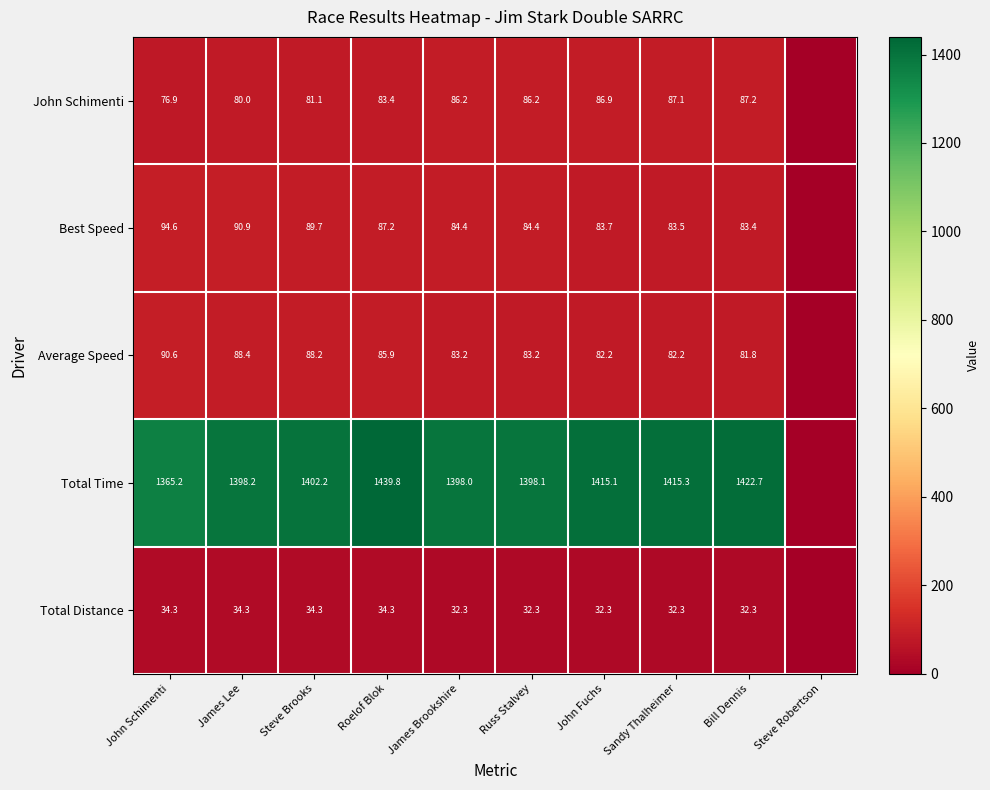

The value of Best Speed at Sandy Thalheimer is 83.5. True or false?

True